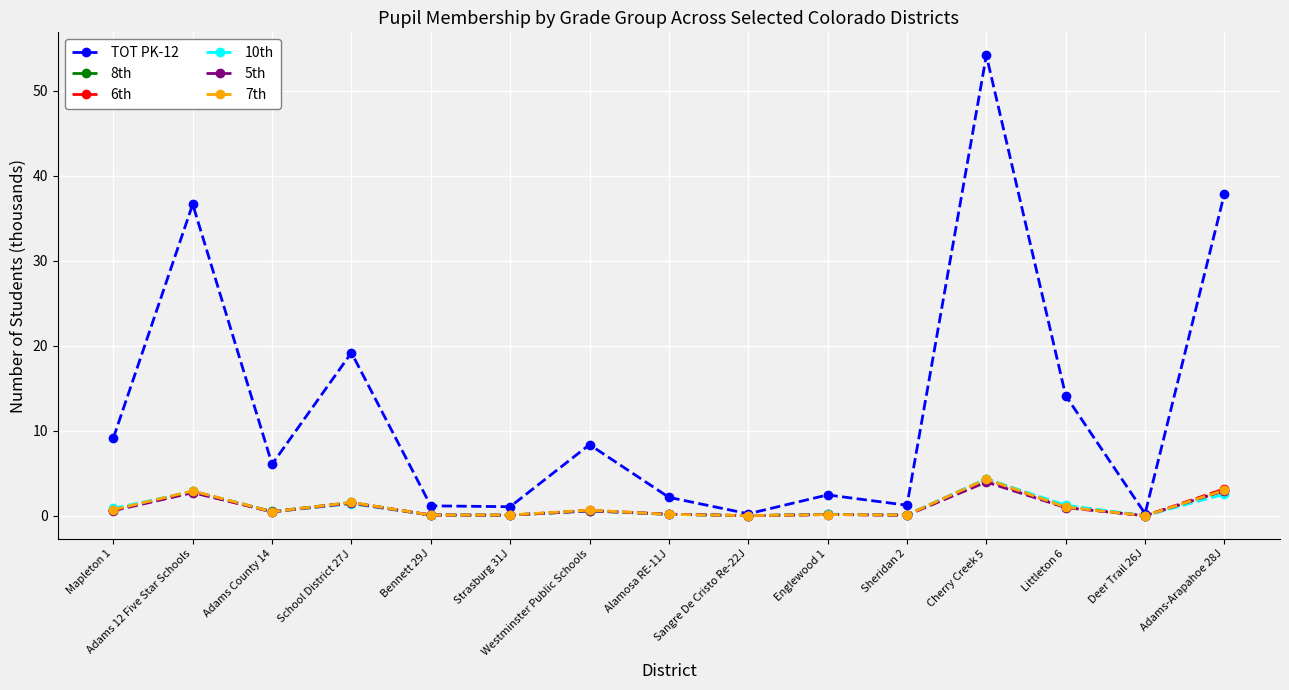

Does the chart have visible grid lines?

Yes